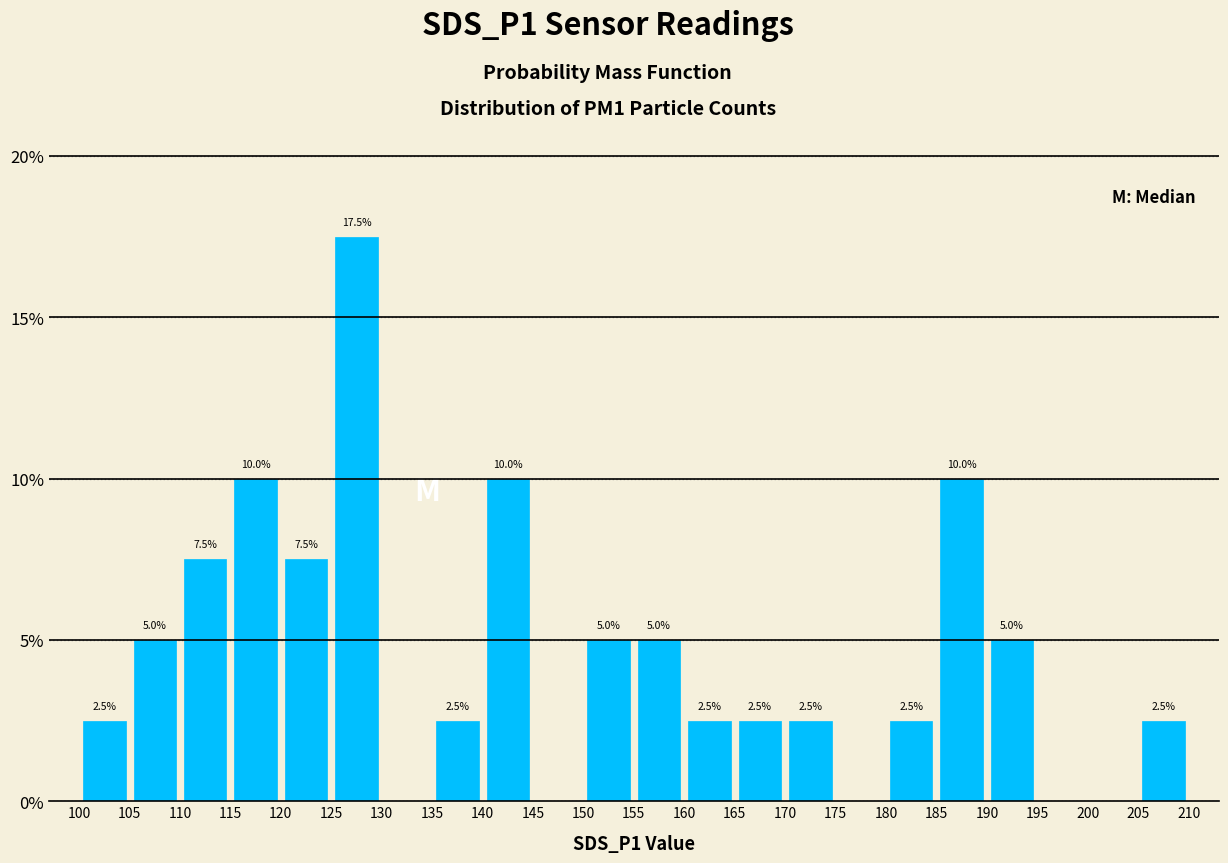

Over which range of the x-axis is the bar tallest?

125 to 130